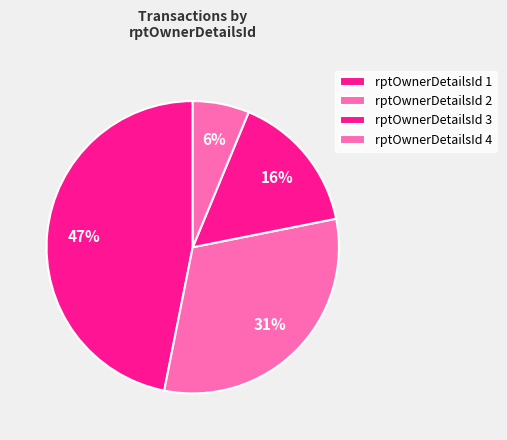

How many slices are in this pie chart?

4